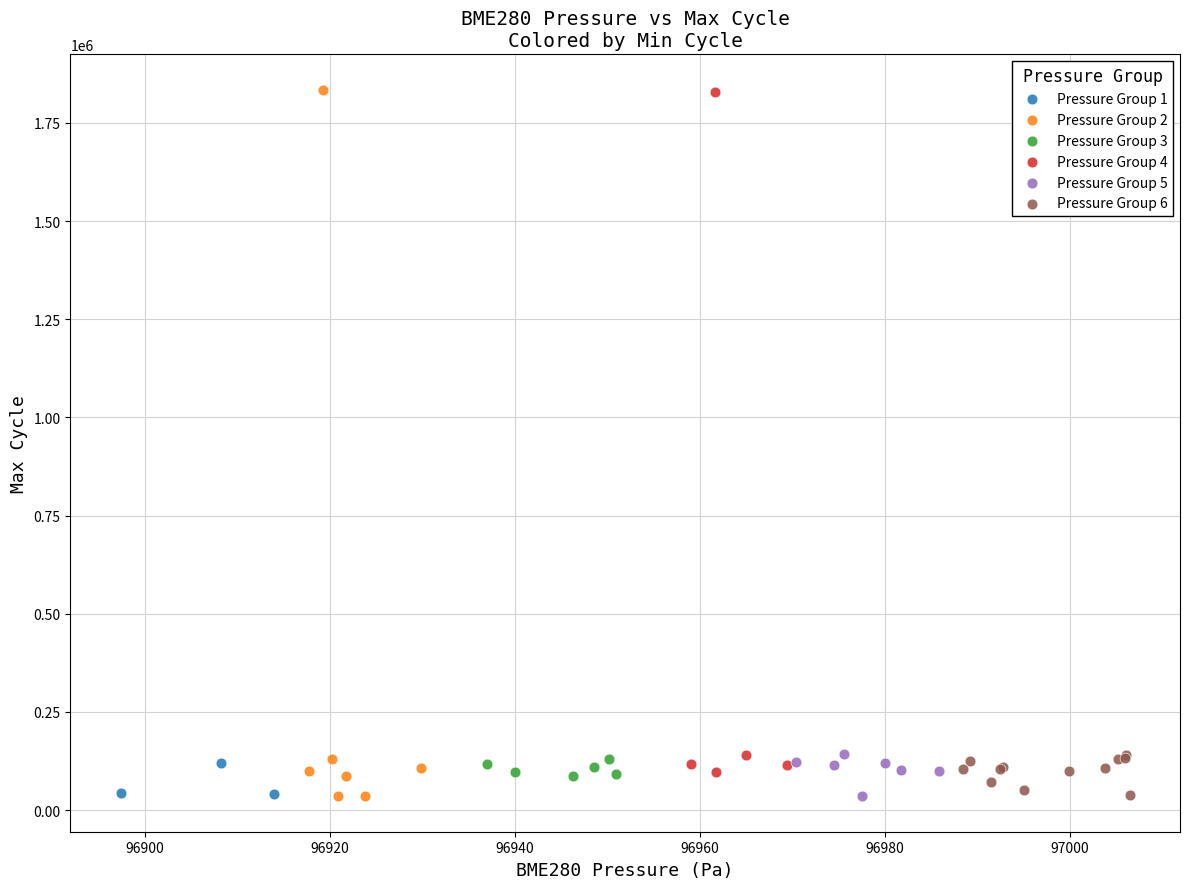

What are all the series names shown in the legend?

Pressure Group 1, Pressure Group 2, Pressure Group 3, Pressure Group 4, Pressure Group 5, Pressure Group 6